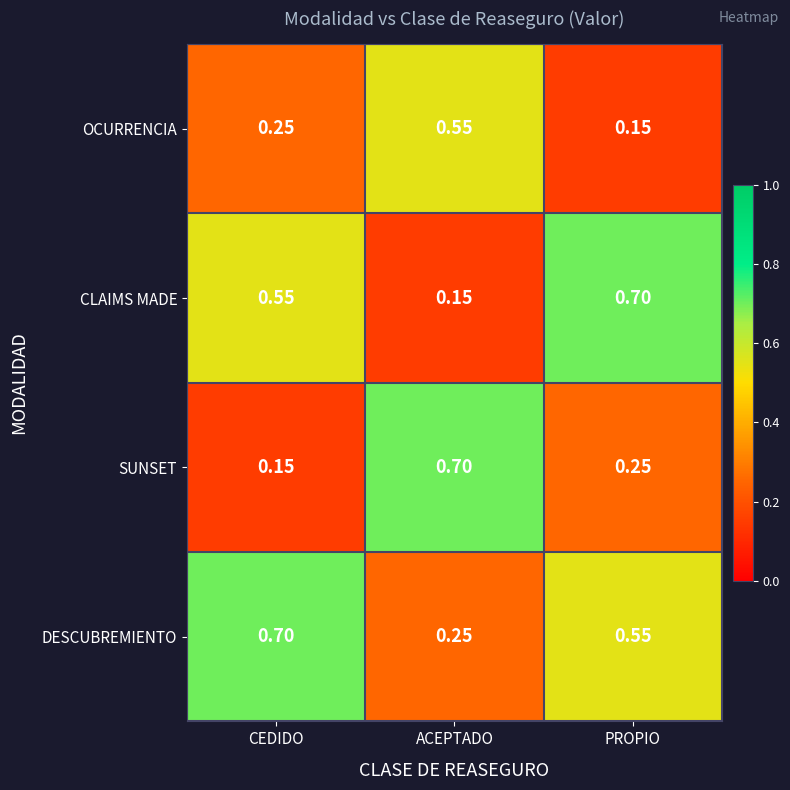

Which series has the largest total across all categories?

DESCUBREMIENTO